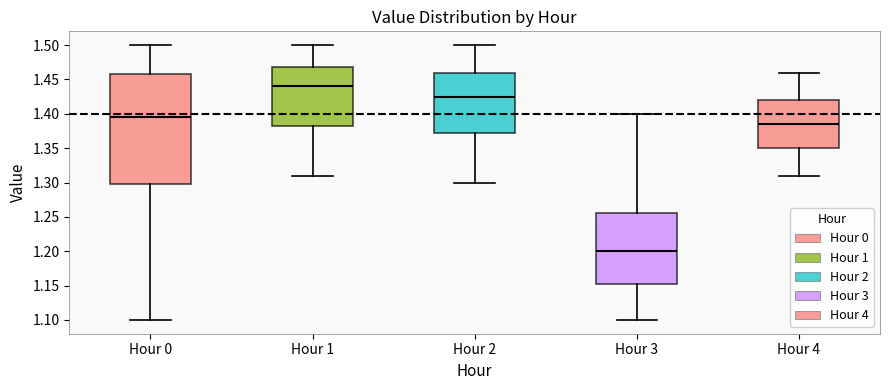

Where does the median line of the box for Hour 4 sit on the y-axis? The values are not printed on the chart, so give them approximately, as read against the axis.

1.385